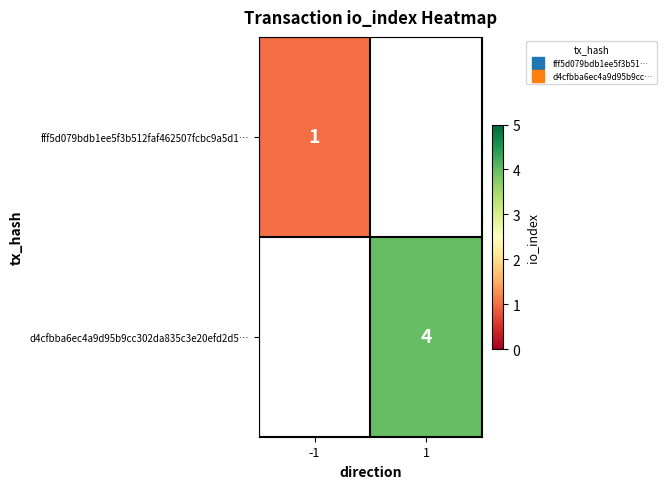

The d4cfbba6ec4a9d95b9cc302da835c3e20efd2d5… series shows 4.0 at 1. True or false?

True